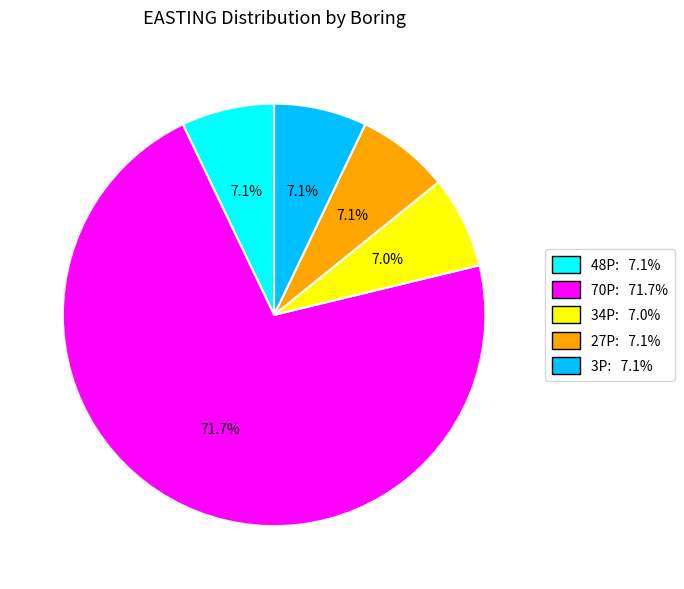

To the nearest percent, what percentage of the pie is 34P?

7%